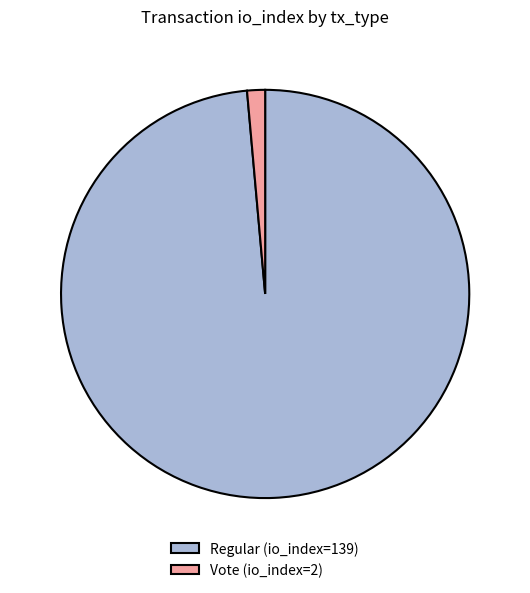

Combined, do Regular (io_index=139) and Vote (io_index=2) account for over 50%?

Yes